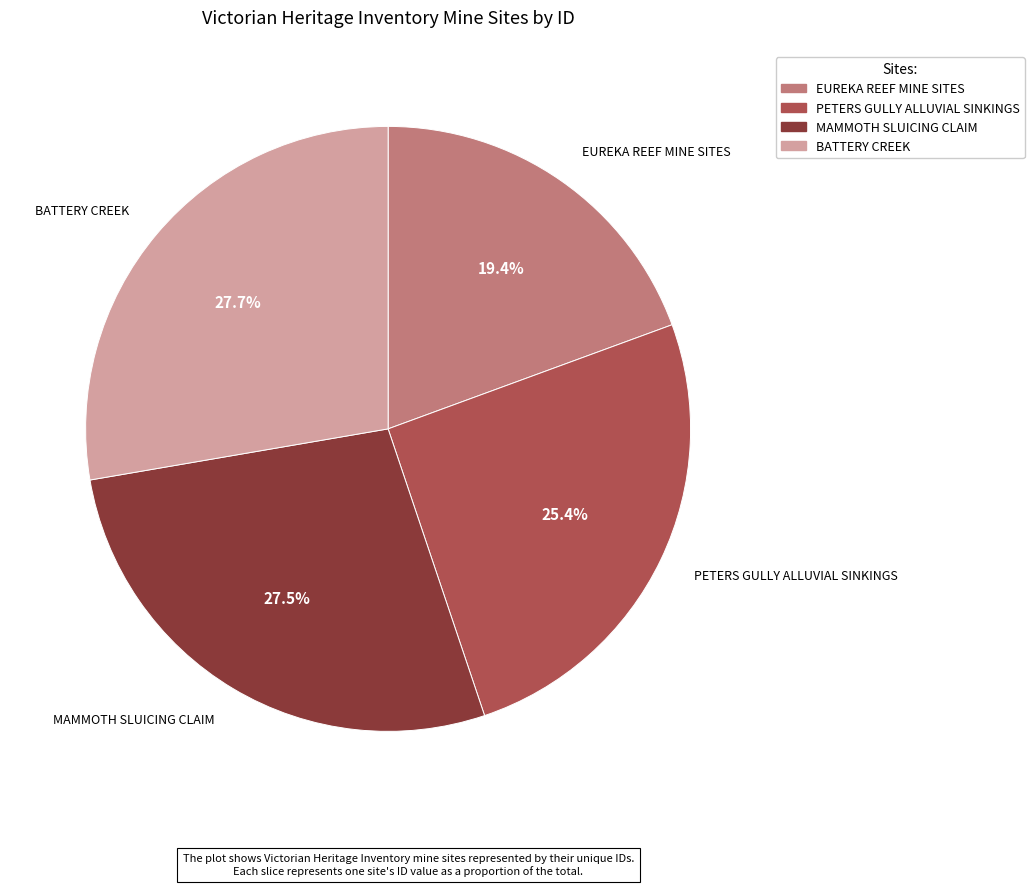

The BATTERY CREEK slice represents 28% of the pie. True or false?

True